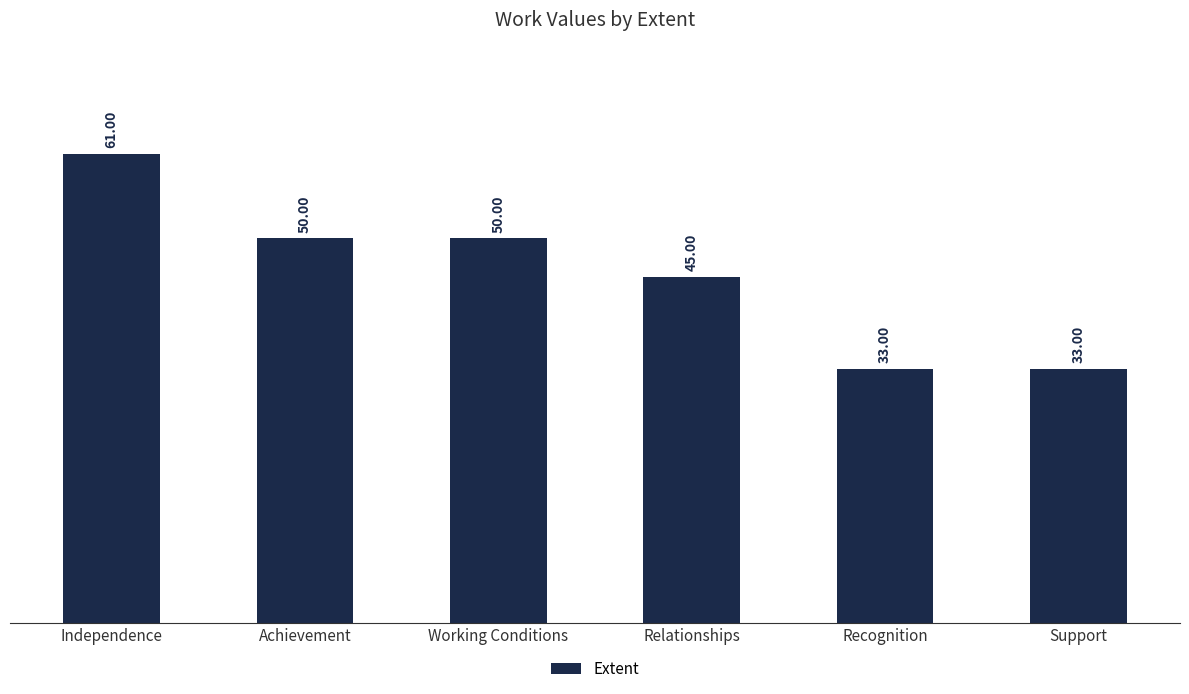

What position from the right is Recognition?

2